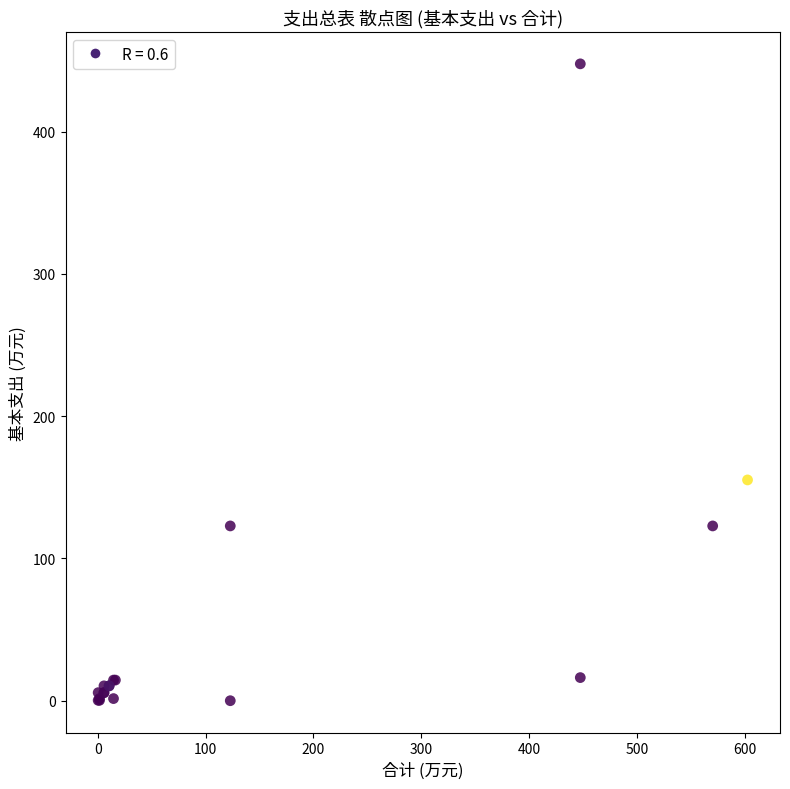

What Y value in the scatter plot is closest to 223?

155.2